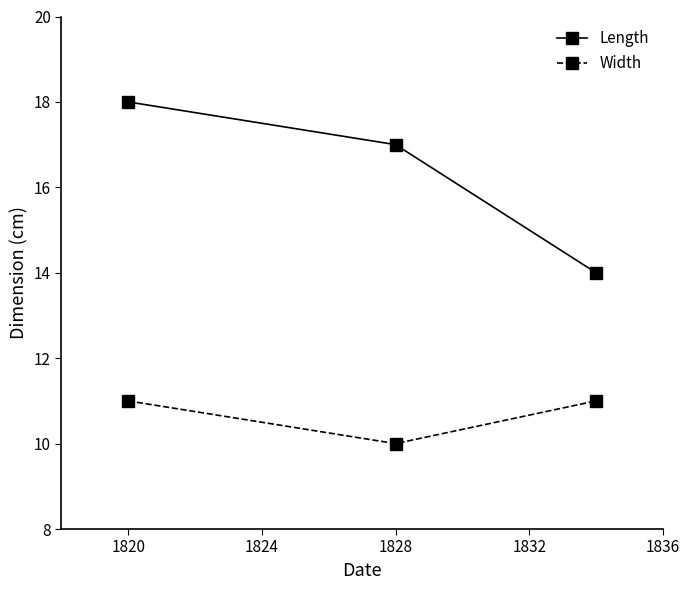

What is the value of the Width point at the 3rd from the left?

11